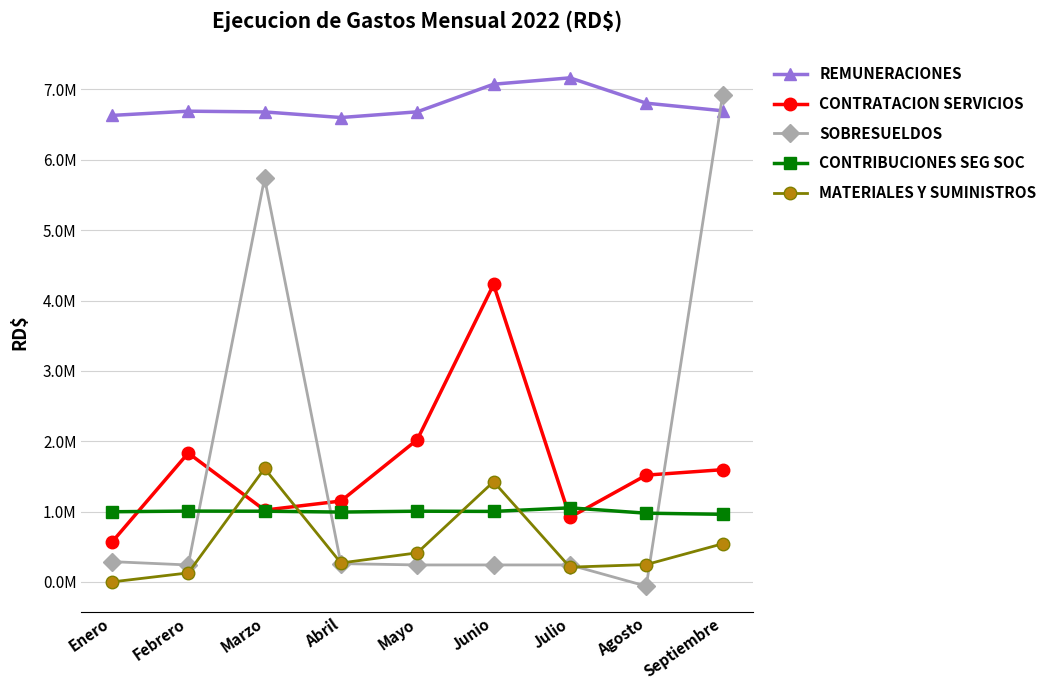

What is the sum of the REMUNERACIONES values at Marzo and Julio?

13845081.7